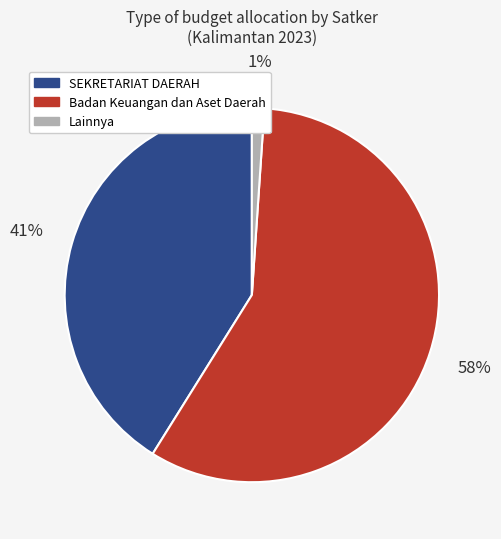

To the nearest percent, what is the difference between the largest and smallest slice percentages?

57%